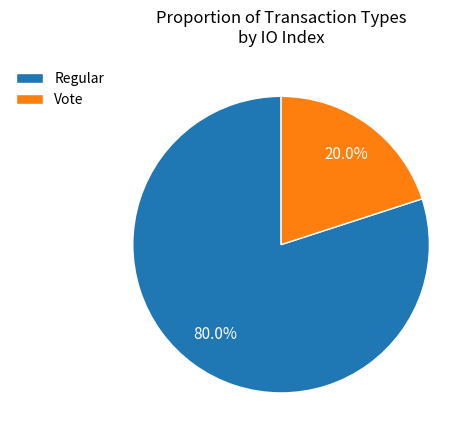

What percentage is the Regular slice, to the nearest percent?

80%